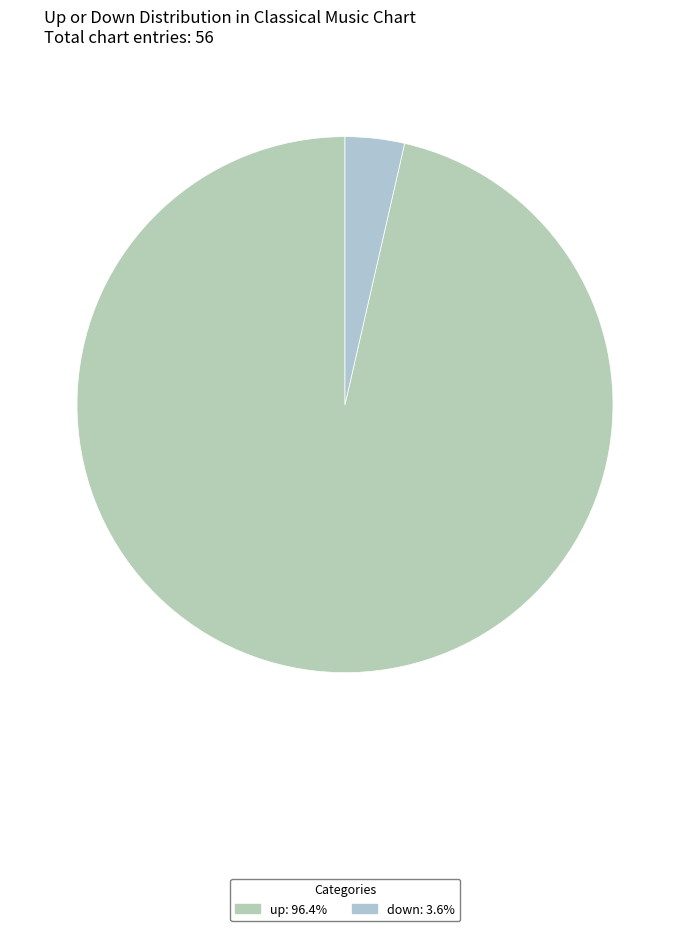

How many segments does this pie chart have?

2